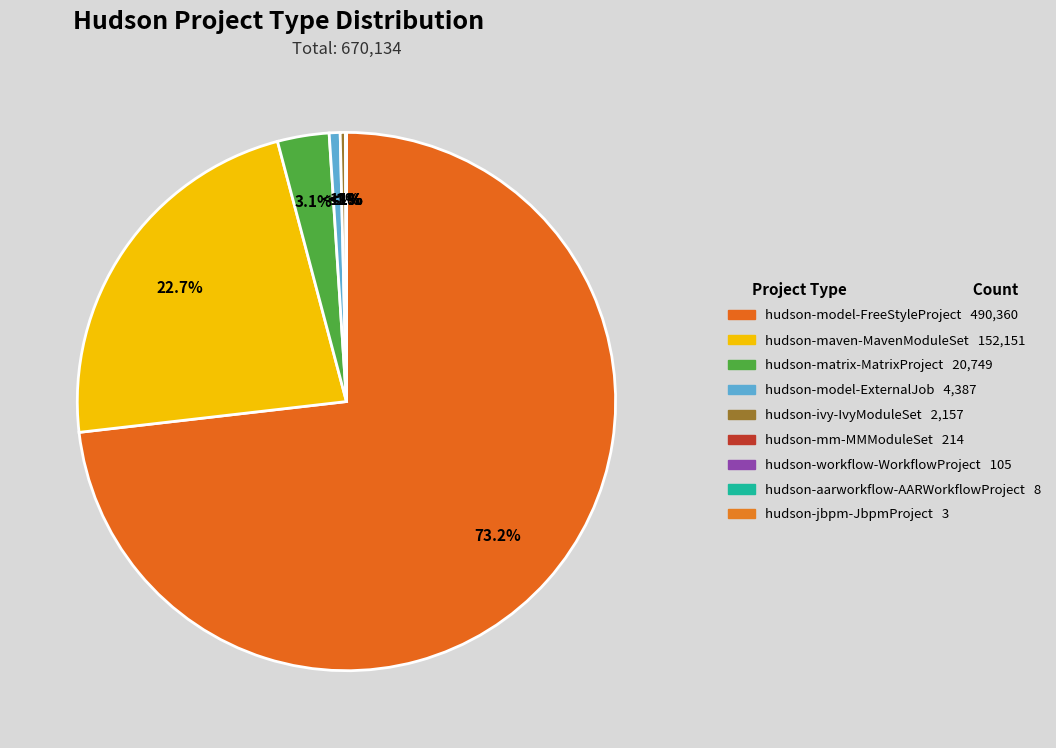

Which slice represents more than half of the pie?

FreeStyleProject